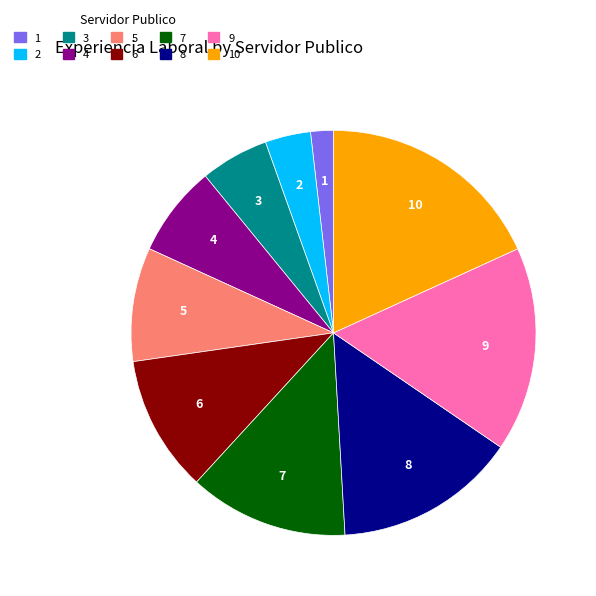

Does any single category account for the majority?

No